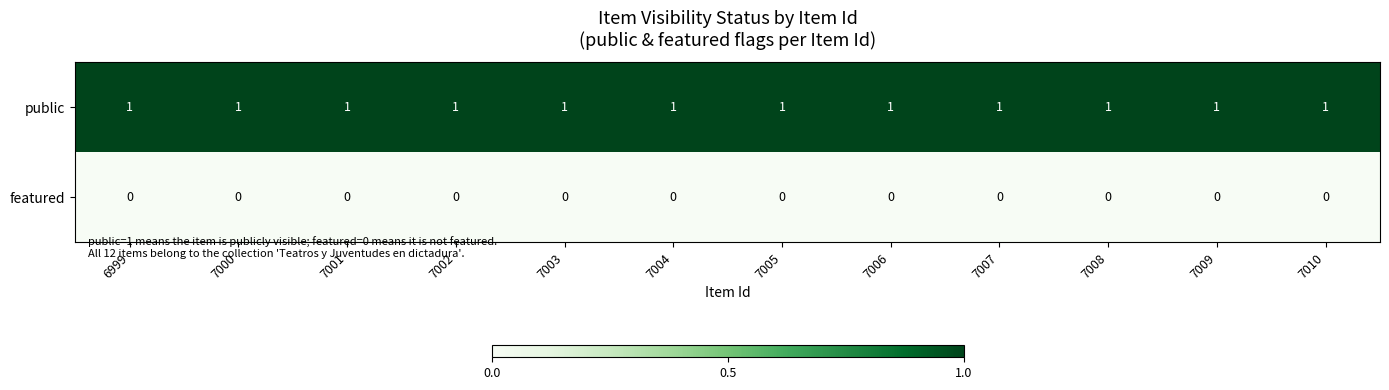

Is it true that public equals 2 at 7004?

False